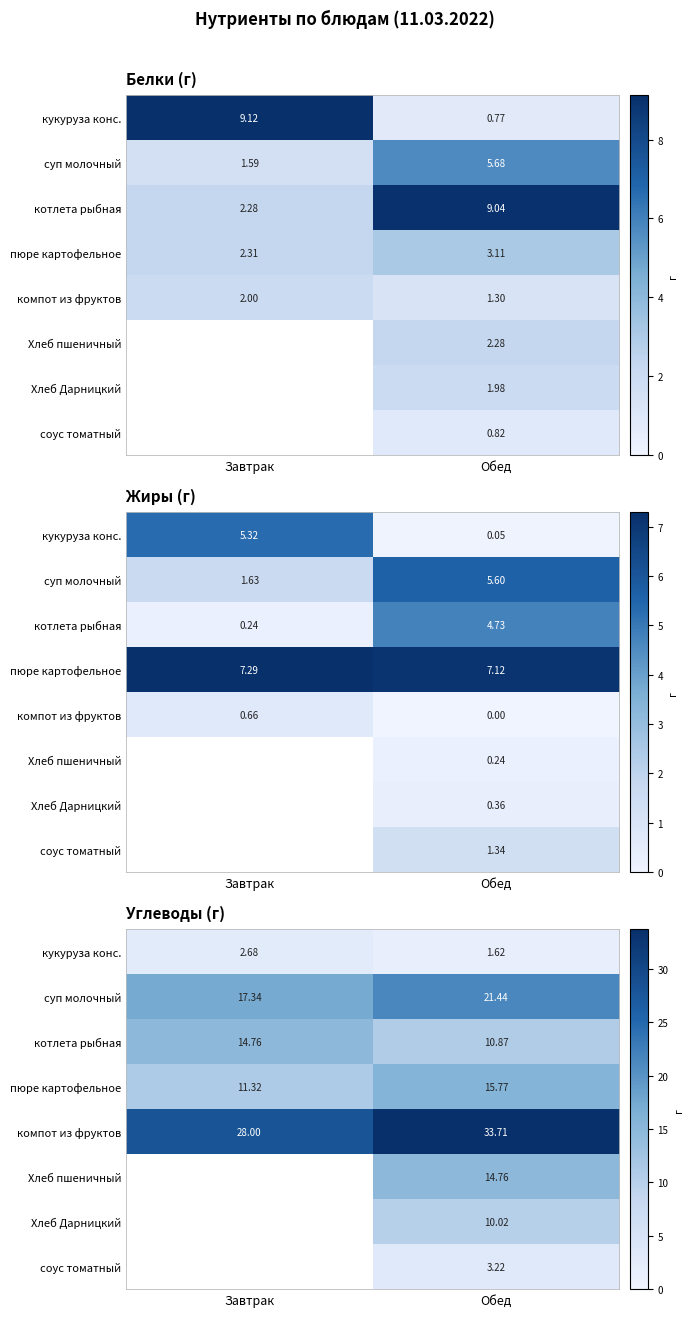

What is the total value across all series at Обед?

111.4